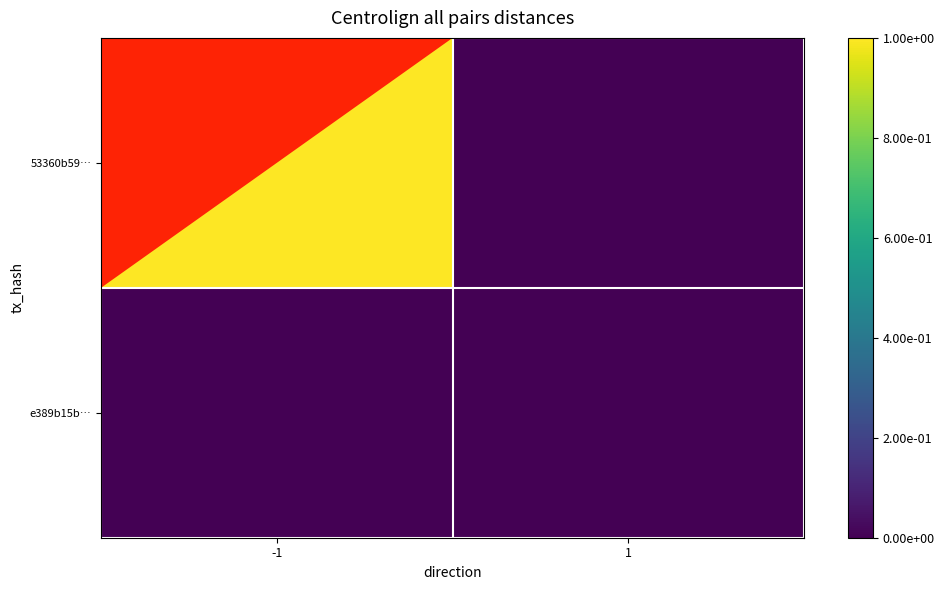

Which series has the widest spread of values?

53360b59…